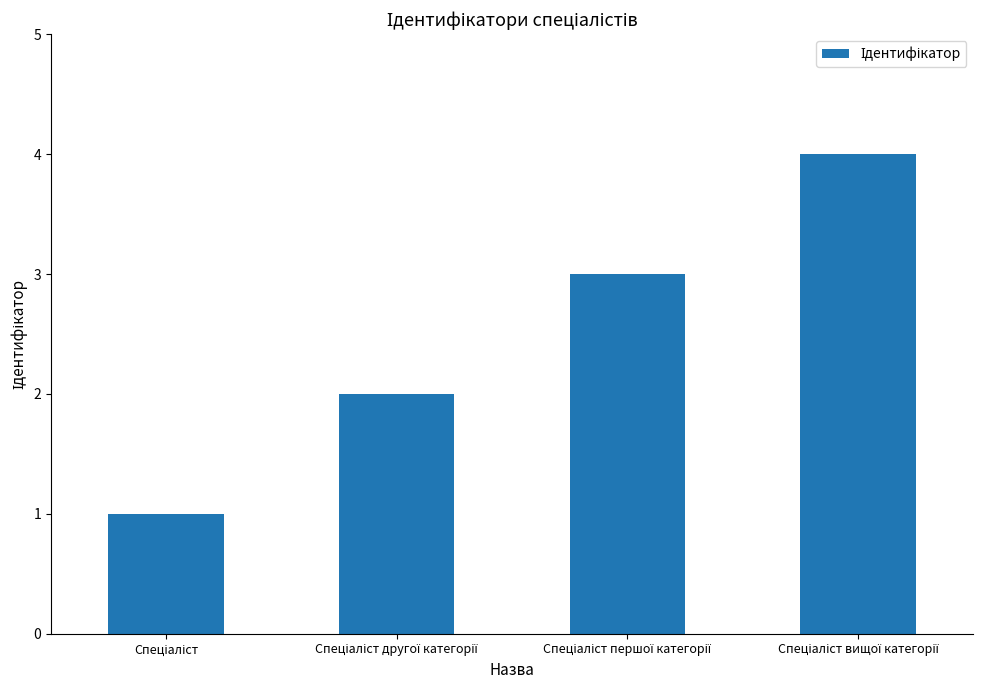

What is the maximum value shown in the chart?

4